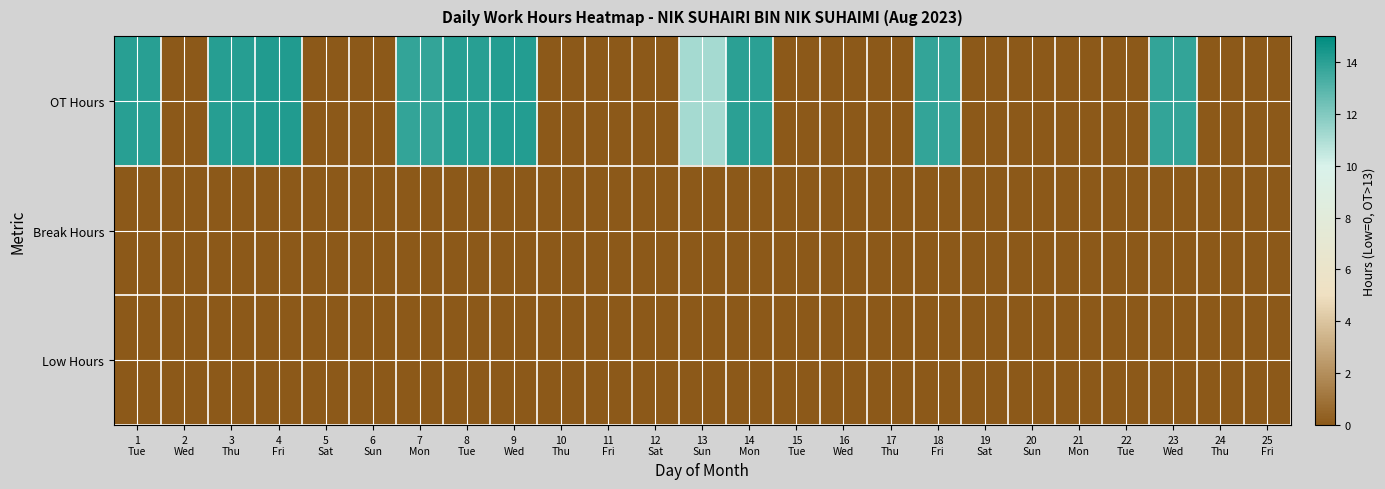

Rank the series by their maximum value, from highest to lowest.

OT Hours, Break Hours, Low Hours